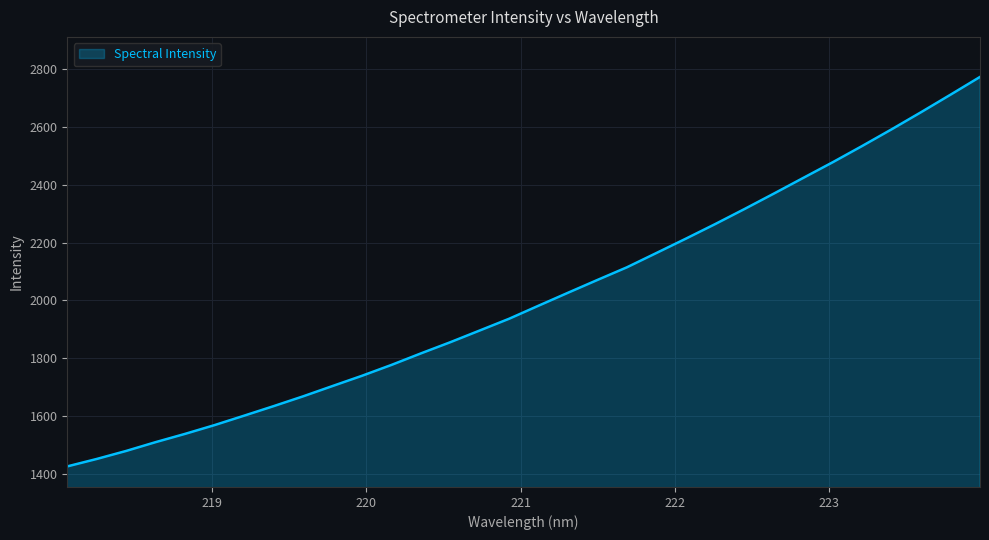

What is the smallest value displayed?

1424.8